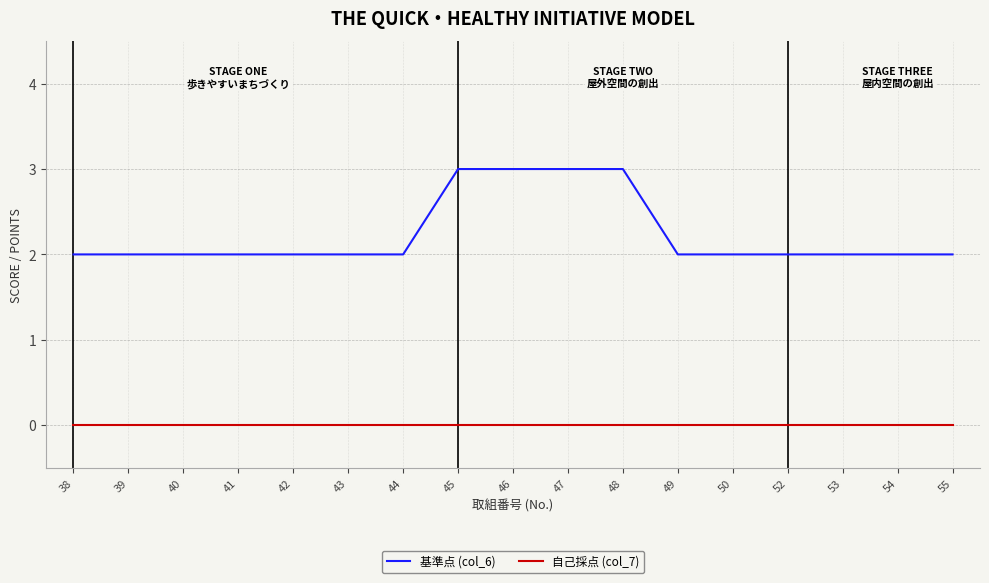

True or false: 自己採点 (col_7) and 基準点 (col_6) cross at least once.

False